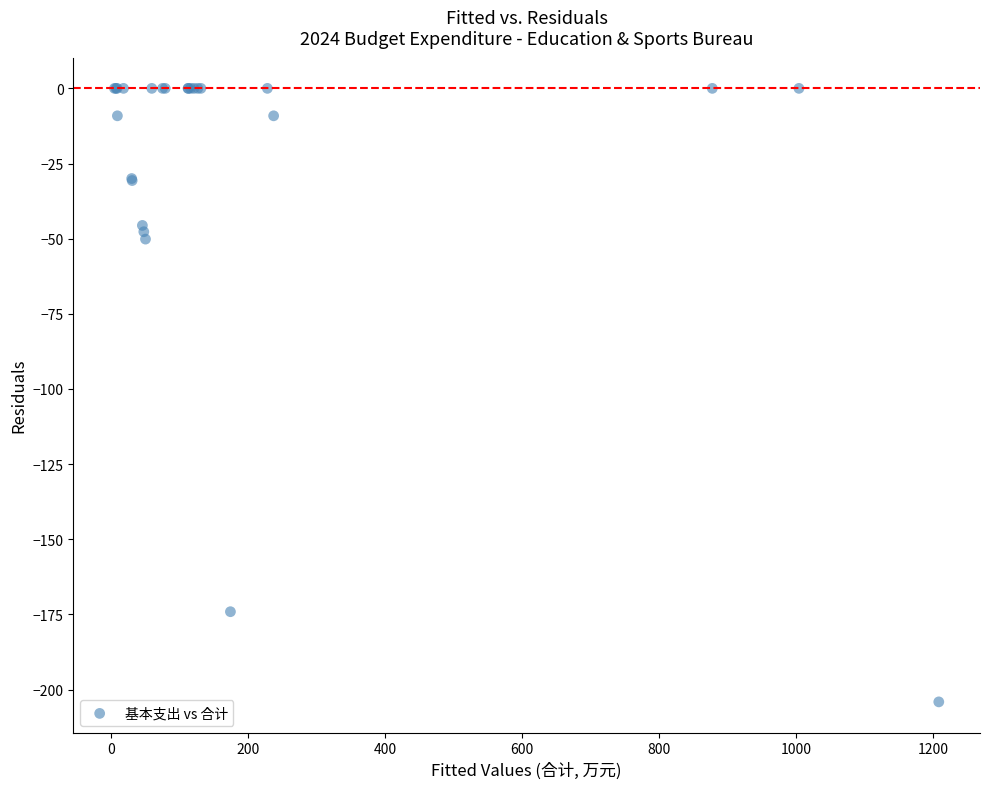

What Y value in the scatter plot is closest to -102?

-50.1